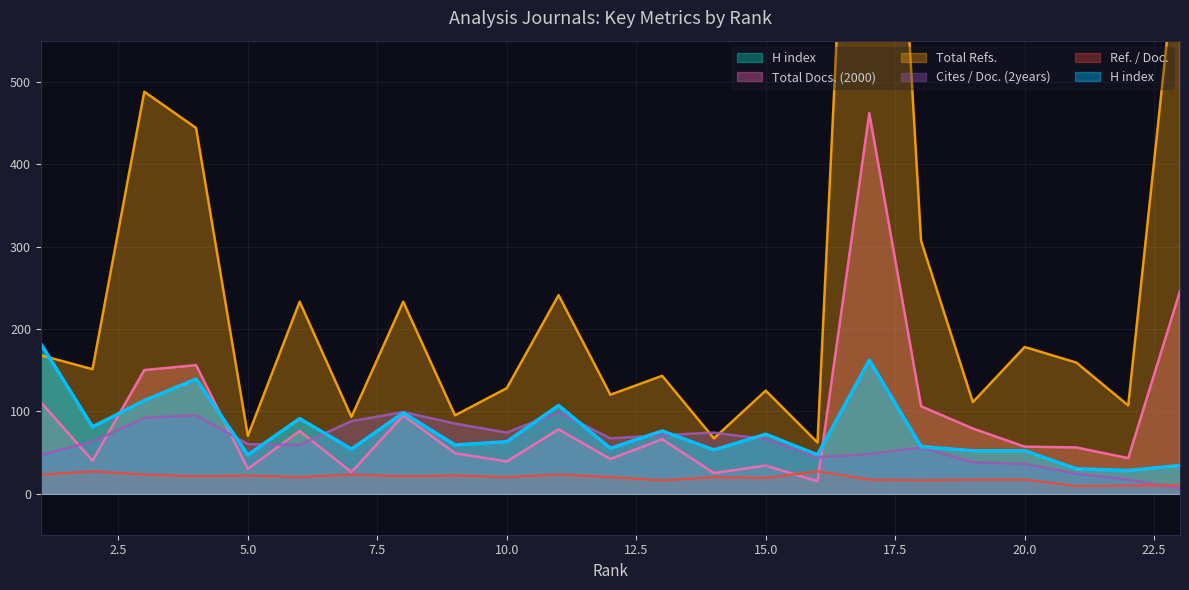

What is the value of the Ref. / Doc. point at the 12th from the left?

20